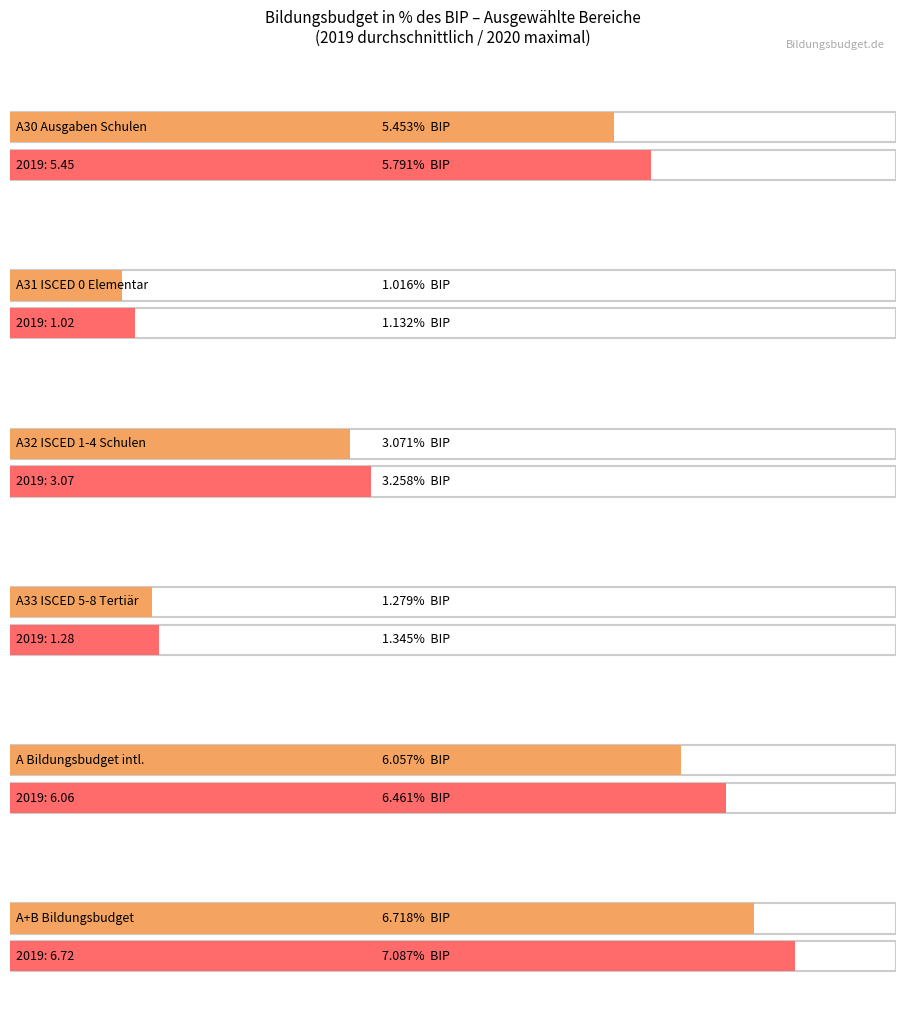

The value of 2019 at 4 is 8.1. True or false?

False